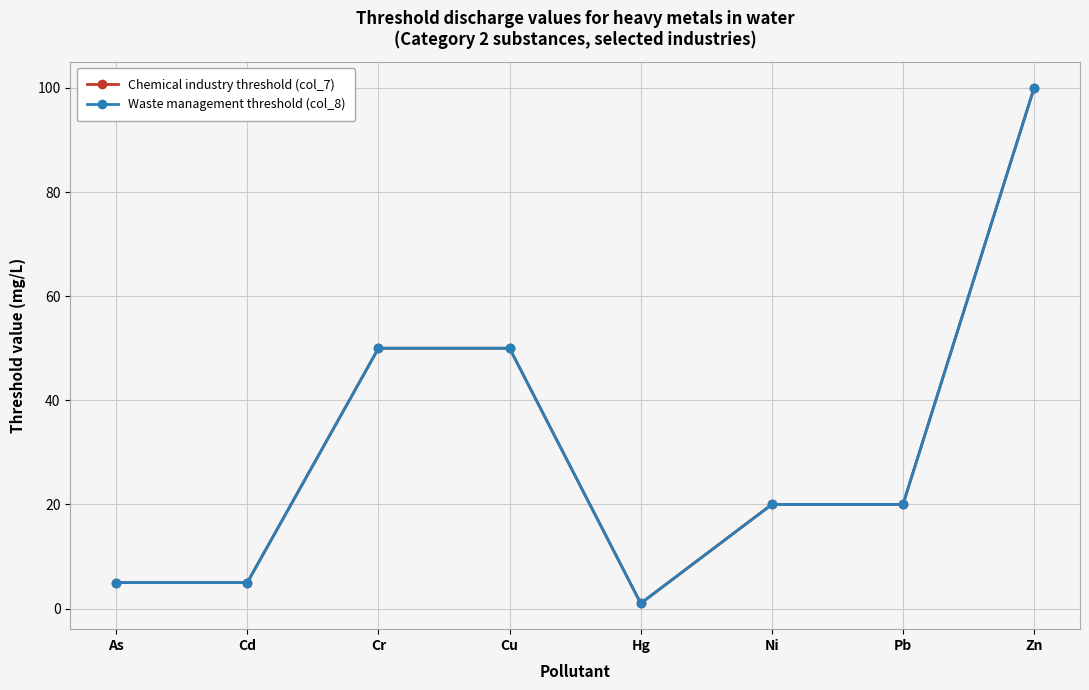

Reading right to left, list all the values displayed in this chart.

Chemical industry threshold (col_7): Zn=100	Pb=20	Ni=20	Hg=1	Cu=50	Cr=50	Cd=5	As=5
Waste management threshold (col_8): Zn=100	Pb=20	Ni=20	Hg=1	Cu=50	Cr=50	Cd=5	As=5